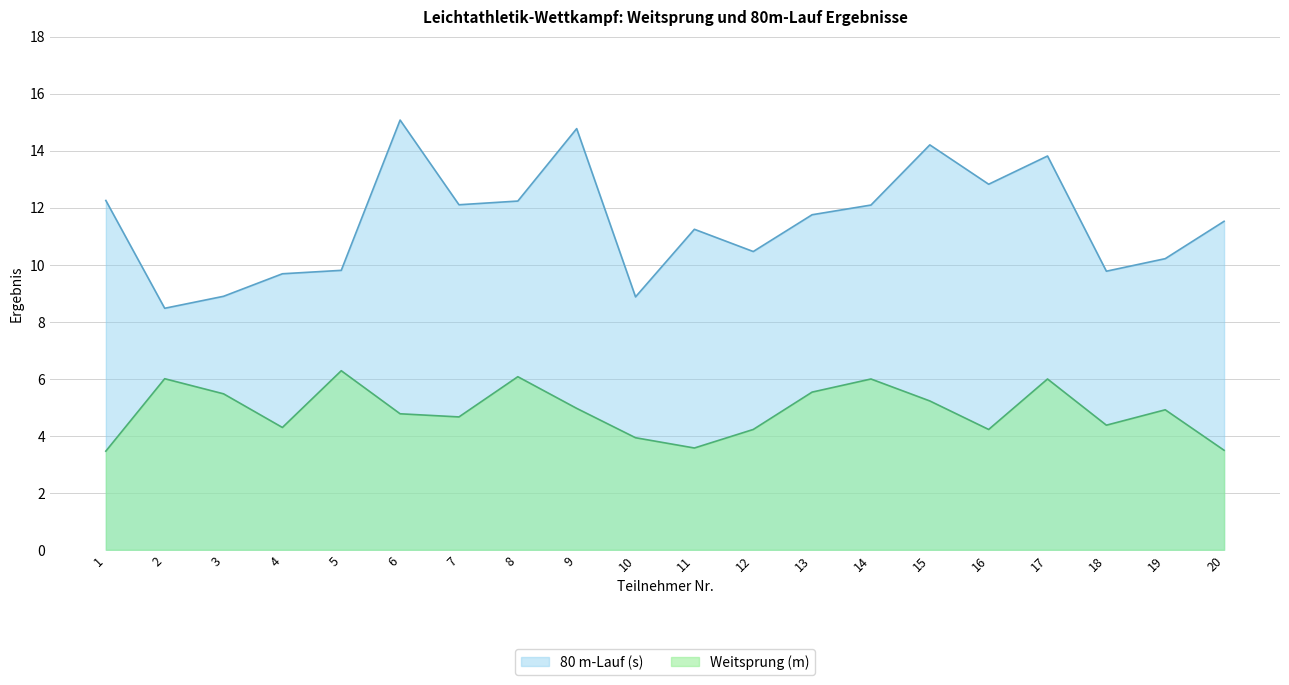

List the series in order of their overall mean, highest first.

80 m-Lauf (s), Weitsprung (m)